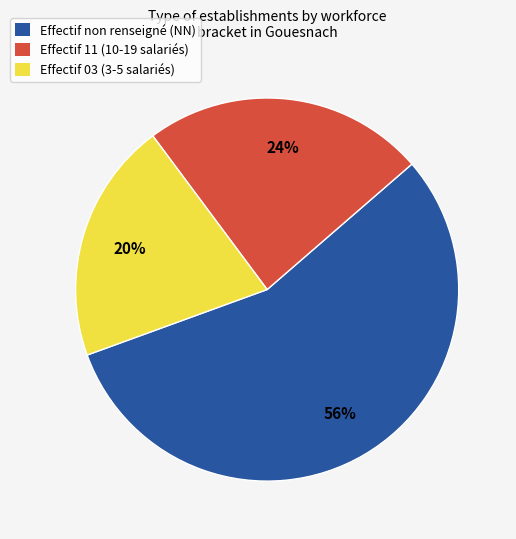

Count the number of slices in the pie.

3